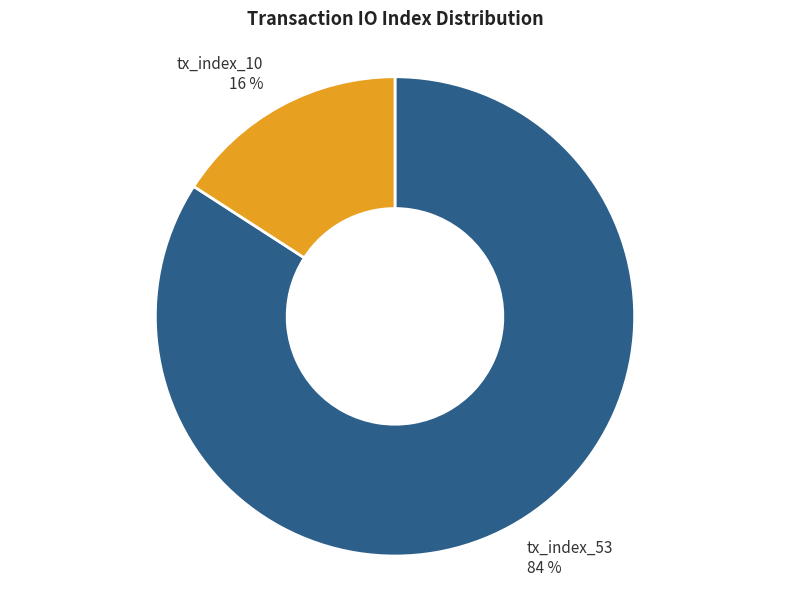

Do tx_index_53 and tx_index_10 together represent more than half of the pie?

Yes